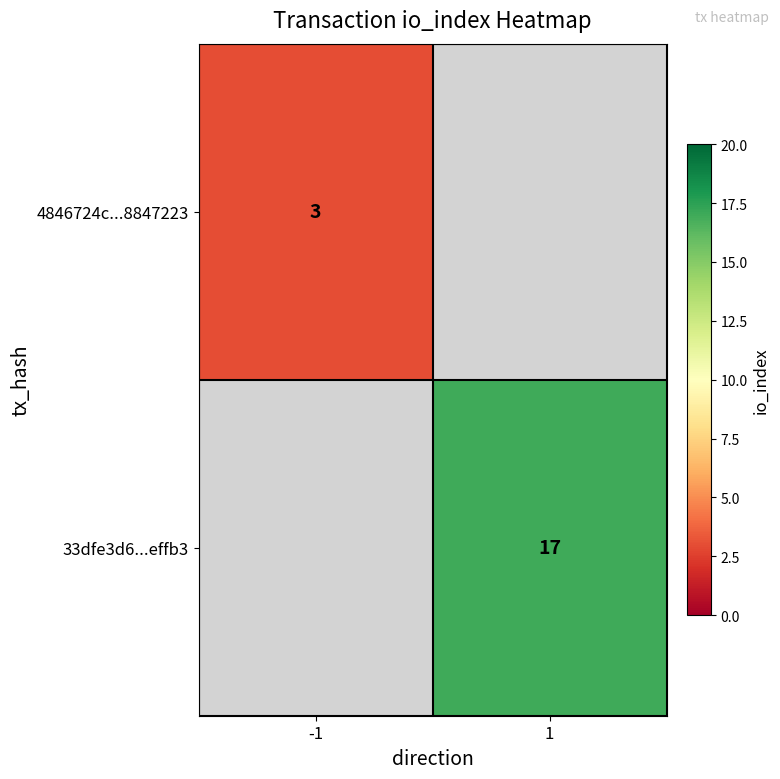

At how many categories does at least one series exceed 4?

1